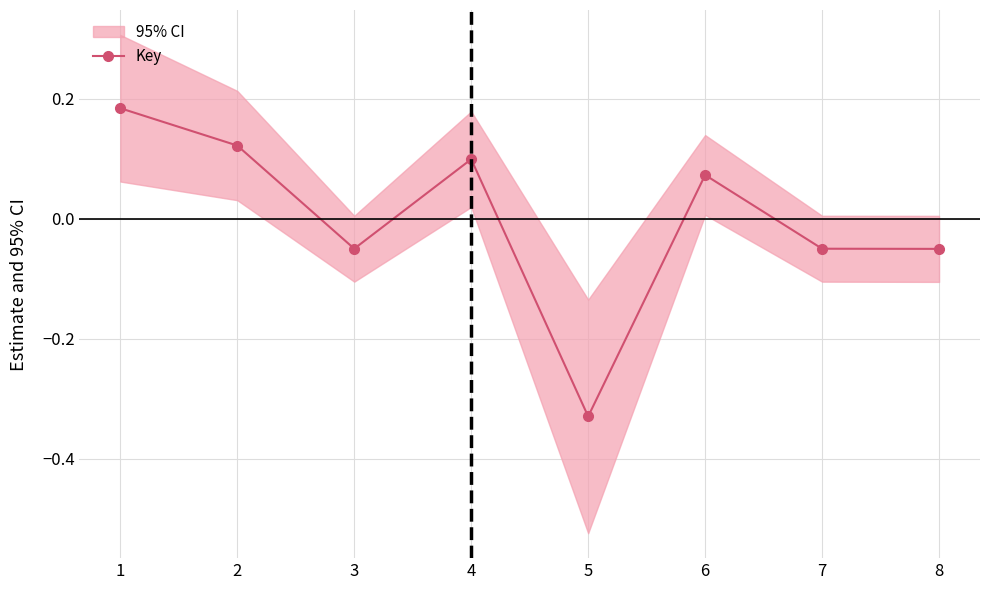

Which has a higher value, 7 or 5?

7